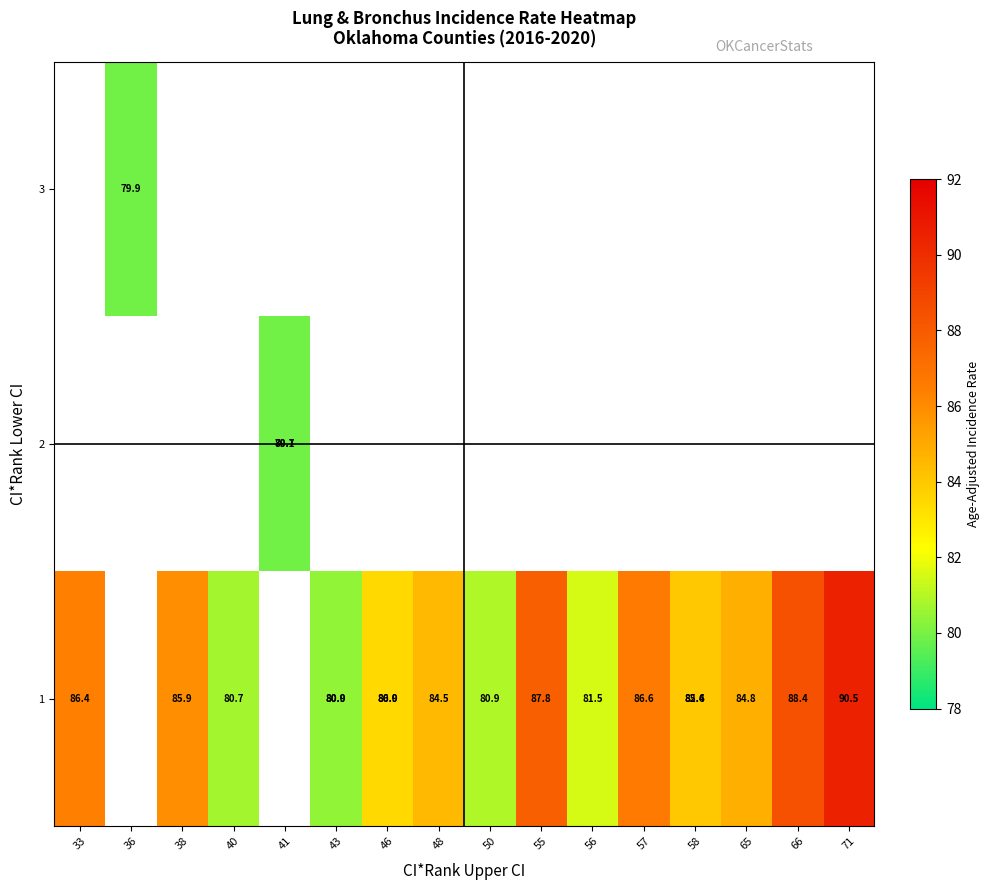

What is the greatest value displayed?

90.5